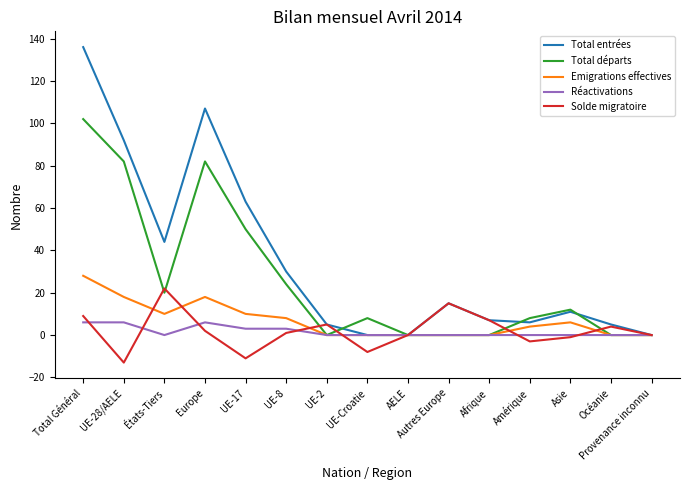

At which category is the sum across all series the highest?

Total Général